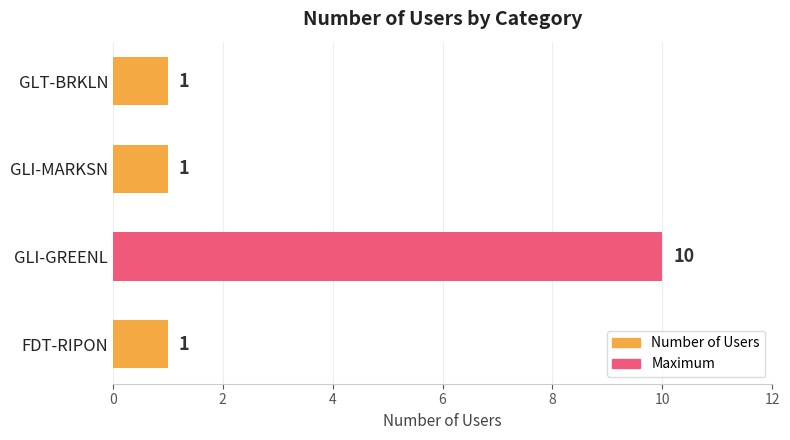

The chart shows a value of 10 at GLI-GREENL. True or false?

True